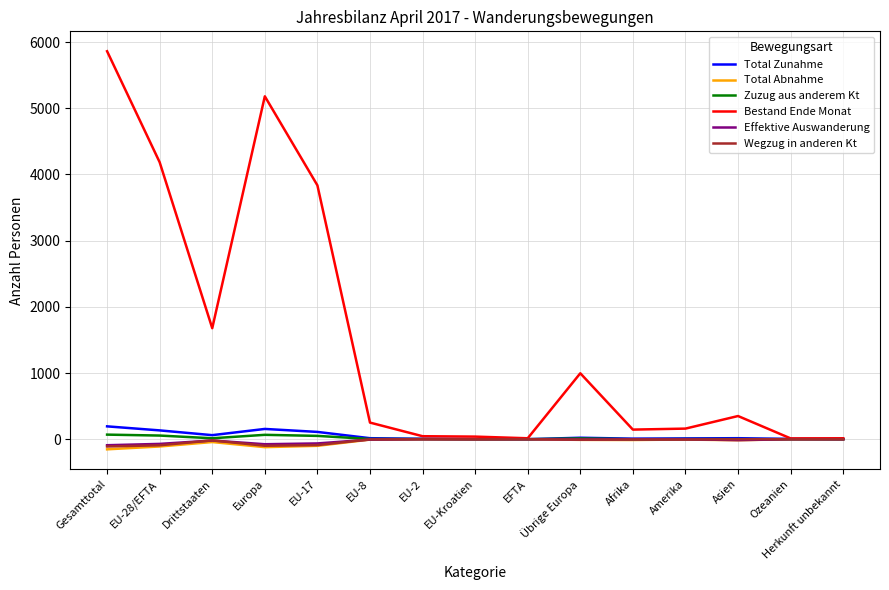

Which series has the largest range (max minus min)?

Bestand Ende Monat